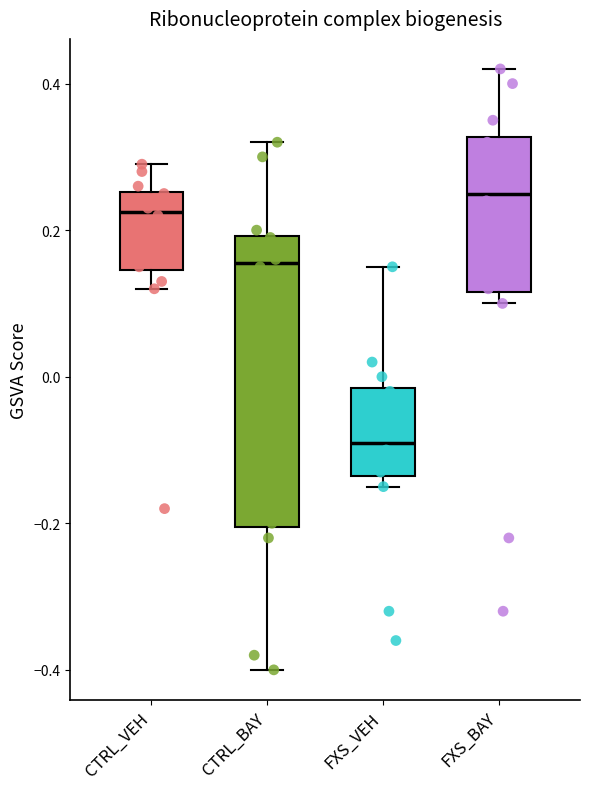

Which box has the lowest median line?

FXS_VEH